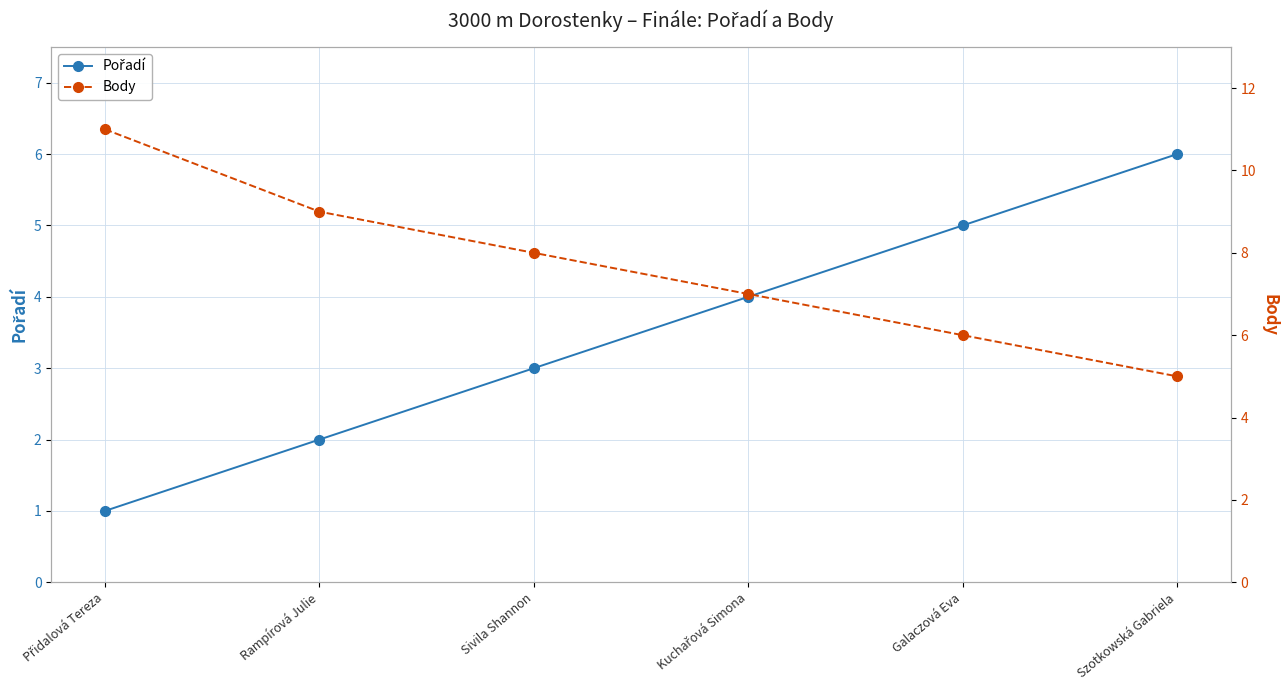

The value of Pořadí at Sivila Shannon is 1. True or false?

False